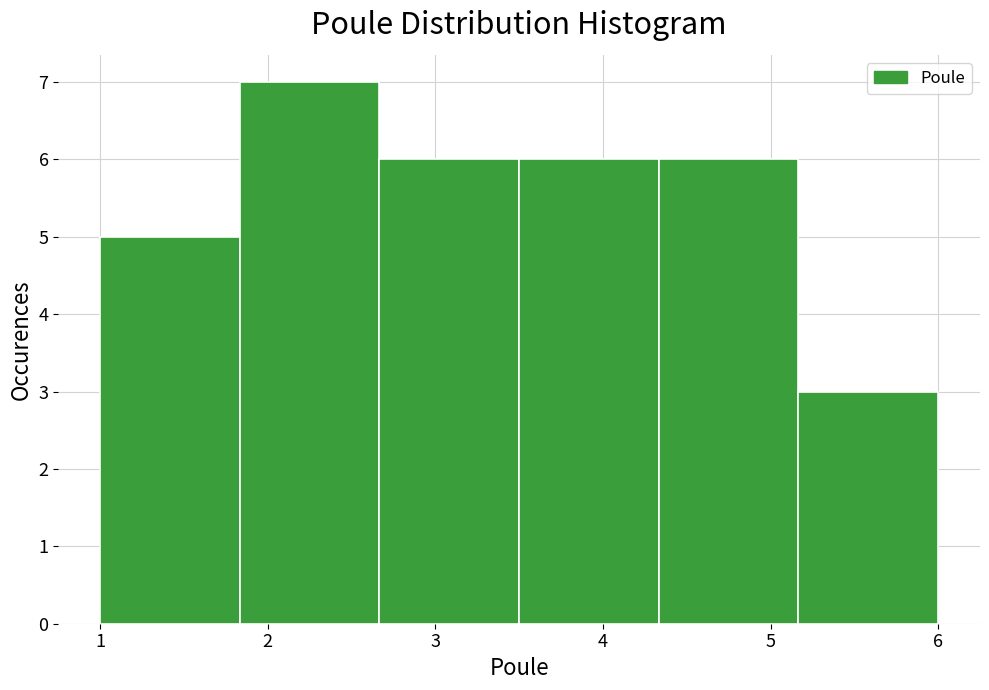

How tall is the bar that spans 2.7 to 3.5 on the x-axis? Neither the bar edges nor the heights are printed on the chart, so give them approximately, as read against the axes.

6